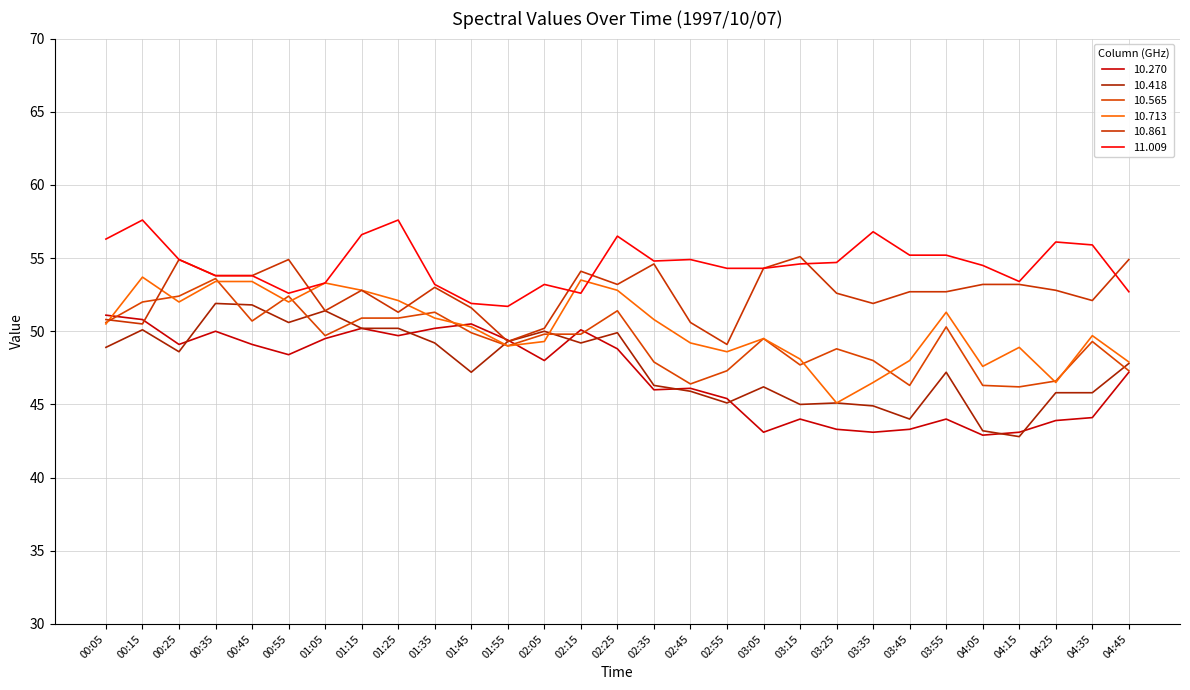

What is the total value across all series at 04:25?

291.7